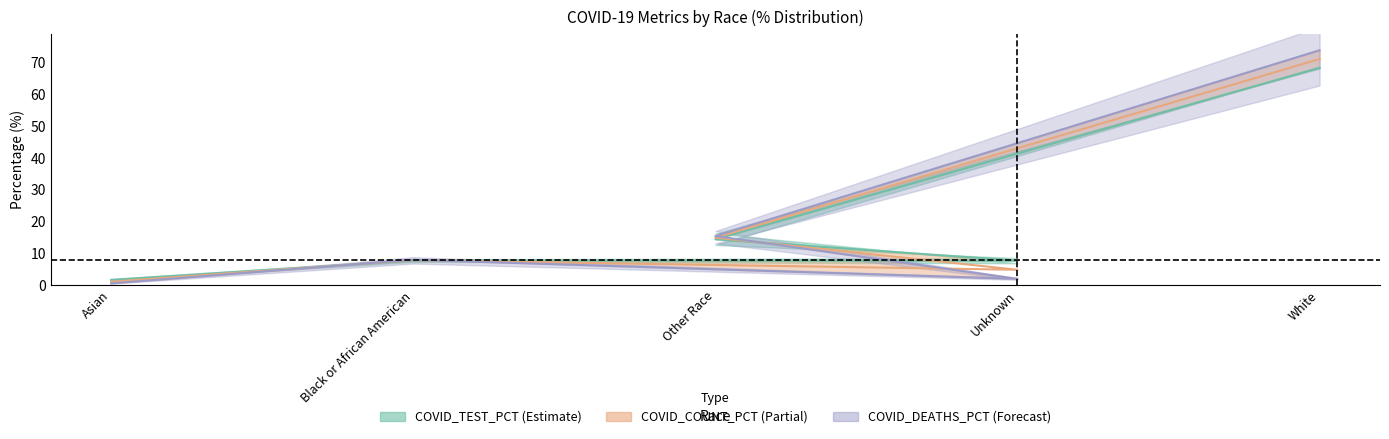

At which label is COVID_DEATHS_PCT closest to 37?

Other Race